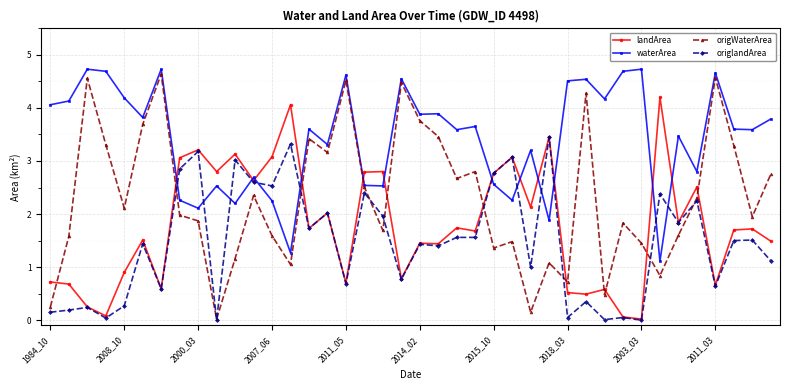

What is the difference between the maximum and minimum values in the waterArea series?

3.6